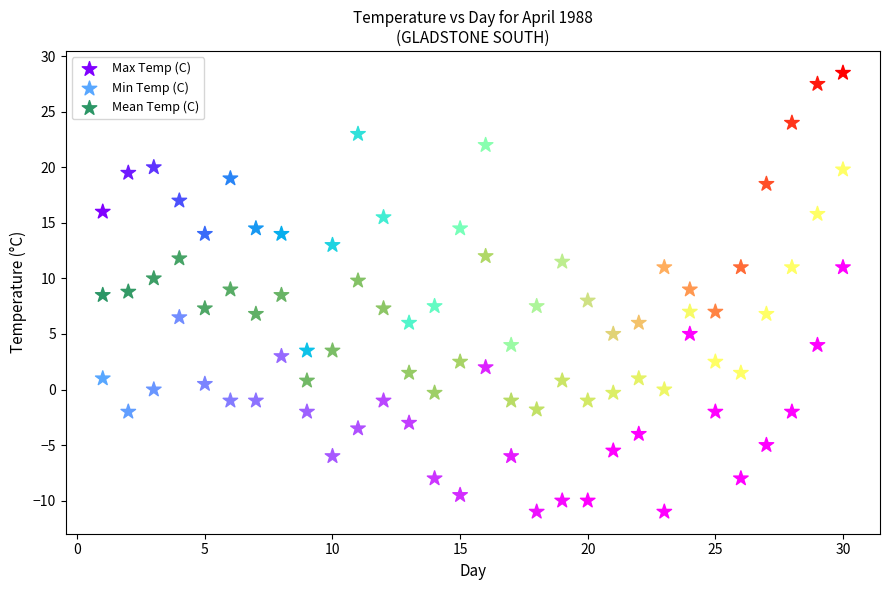

Which series reaches the maximum Y coordinate?

Max Temp (C)